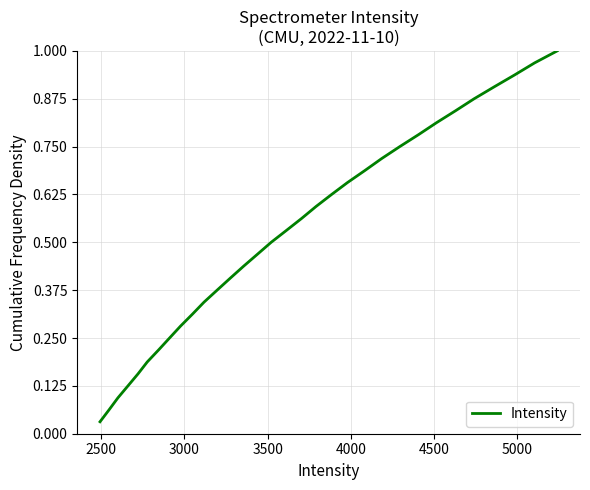

Does the chart have visible grid lines?

Yes